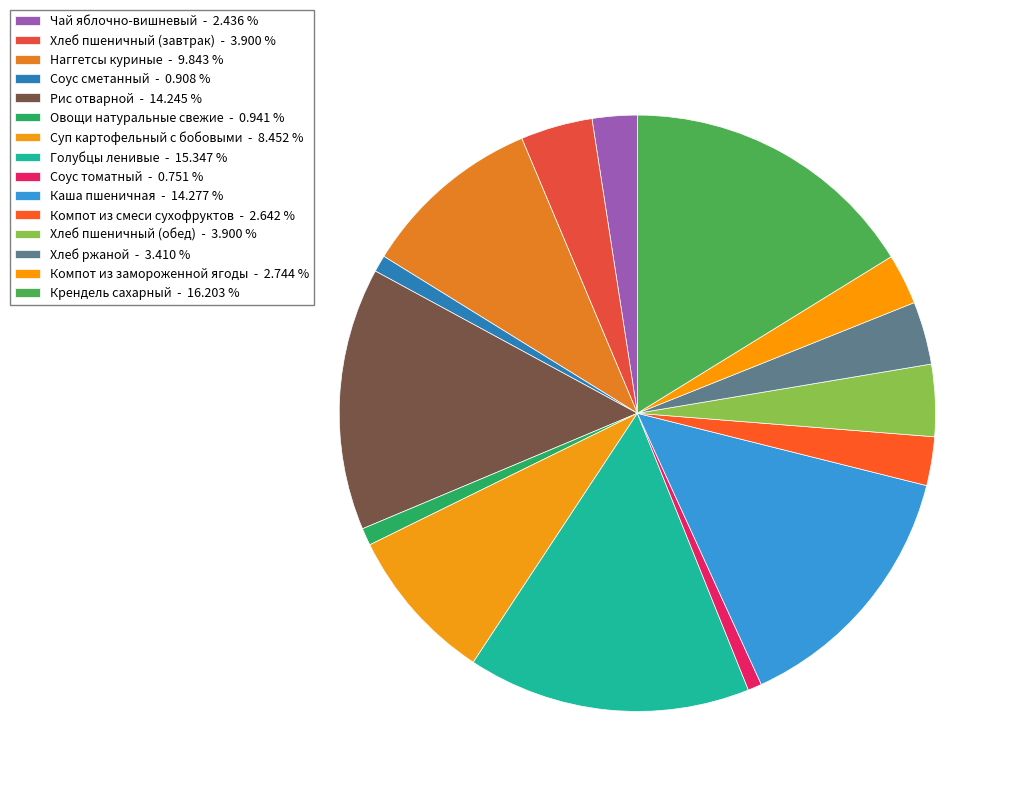

What is the largest slice in the pie chart?

Крендель сахарный